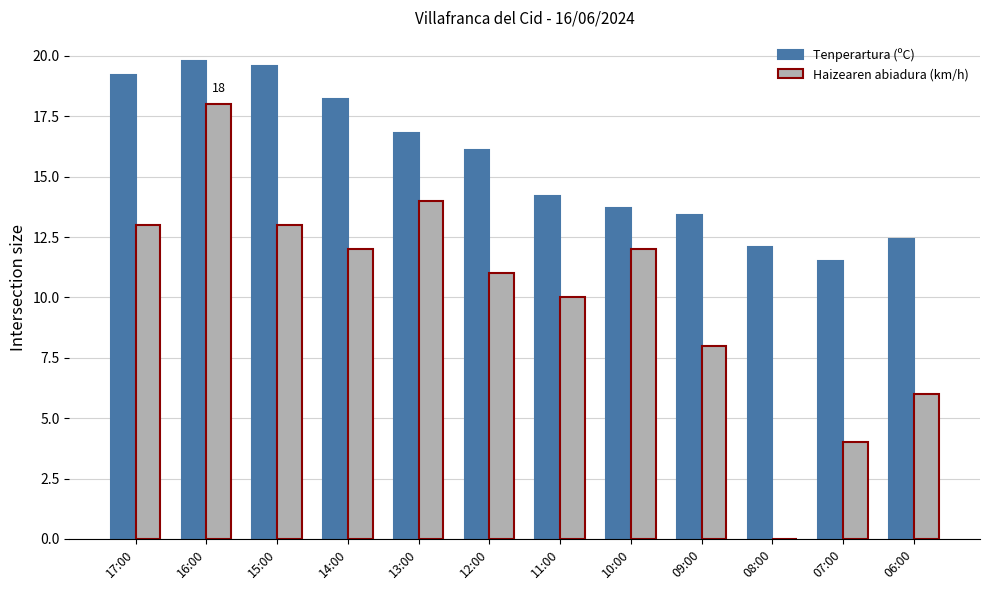

How many groups of bars are there?

12